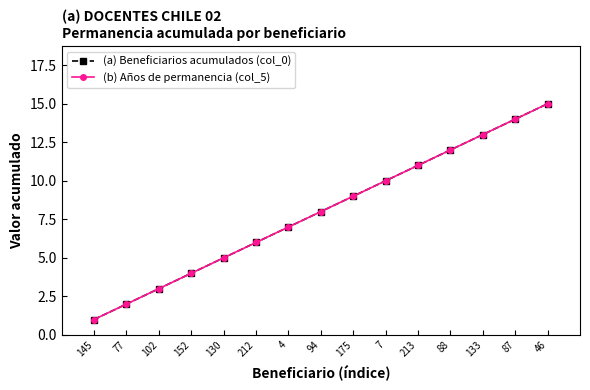

Count the number of data series in this chart.

2